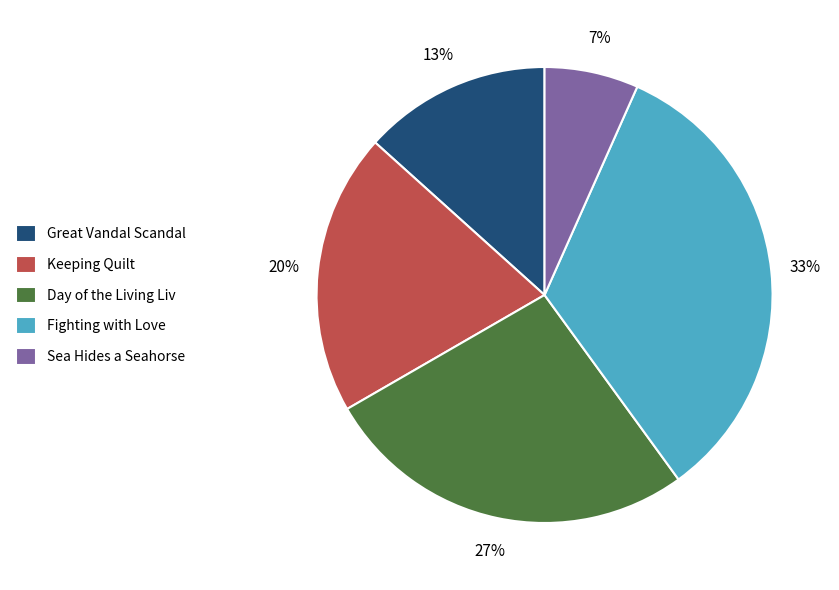

To the nearest percent, what percentage of the pie is Sea Hides a Seahorse?

7%